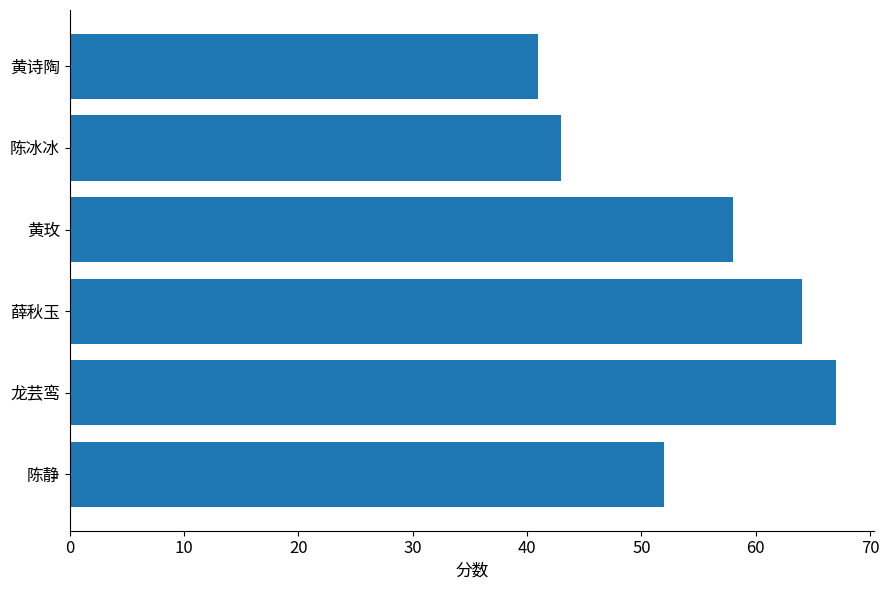

At which category does the chart reach its peak across all series?

龙芸鸾